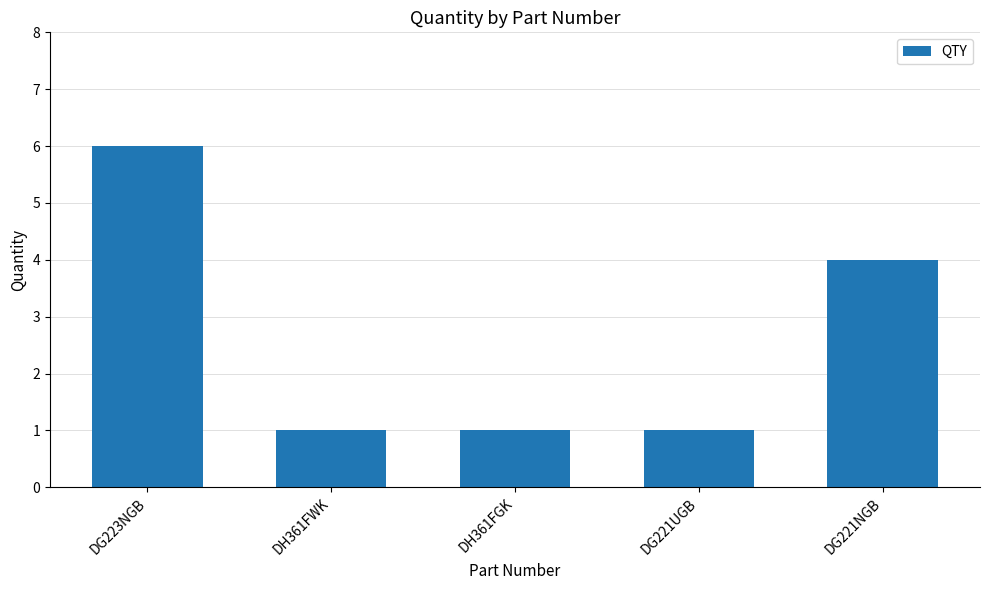

Count the number of categories in the chart.

5